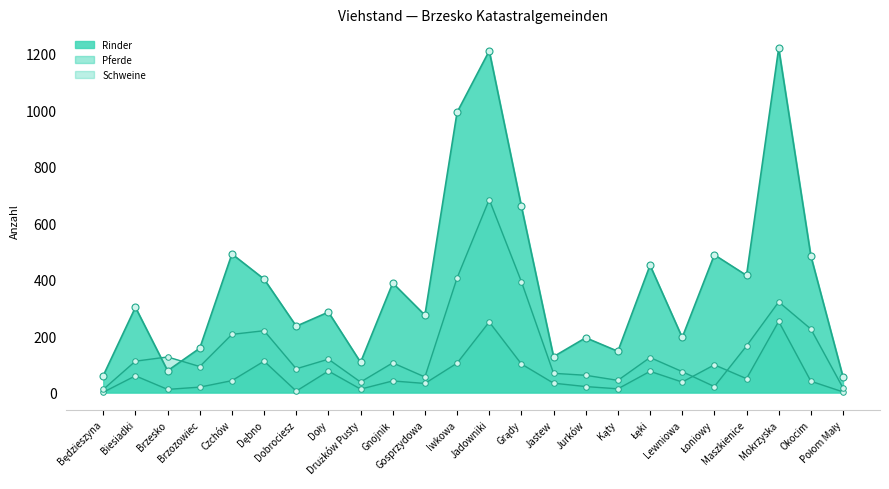

List the labels in order of Schweine value, smallest first.

Będzieszyna, Połom Mały, Łoniowy, Drużków Pusty, Kąty, Gosprzydowa, Jurków, Jastew, Lewniowa, Dobrociesz, Brzozowiec, Gnojnik, Biesiadki, Doły, Łęki, Brzesko, Maszkienice, Czchów, Dębno, Okocim, Mokrzyska, Grądy, Iwkowa, Jadowniki